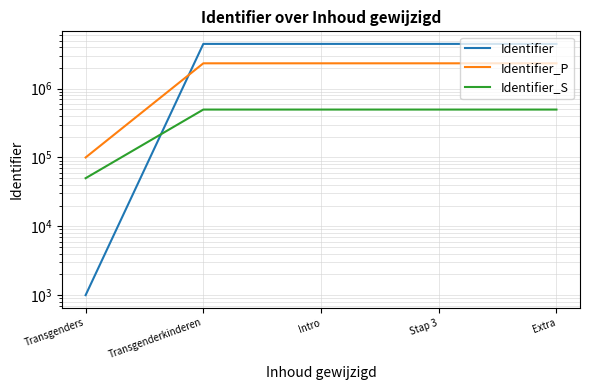

What is the difference between the maximum and minimum values in the Identifier_P series?

2232616.5